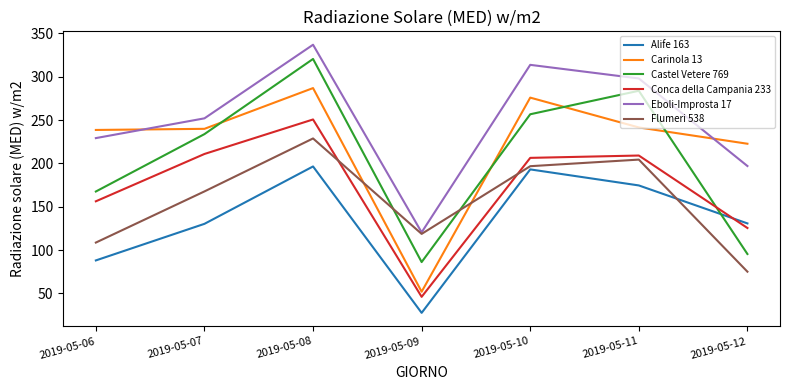

What is the difference between the maximum and minimum values in the Castel Vetere 769 series?

234.3